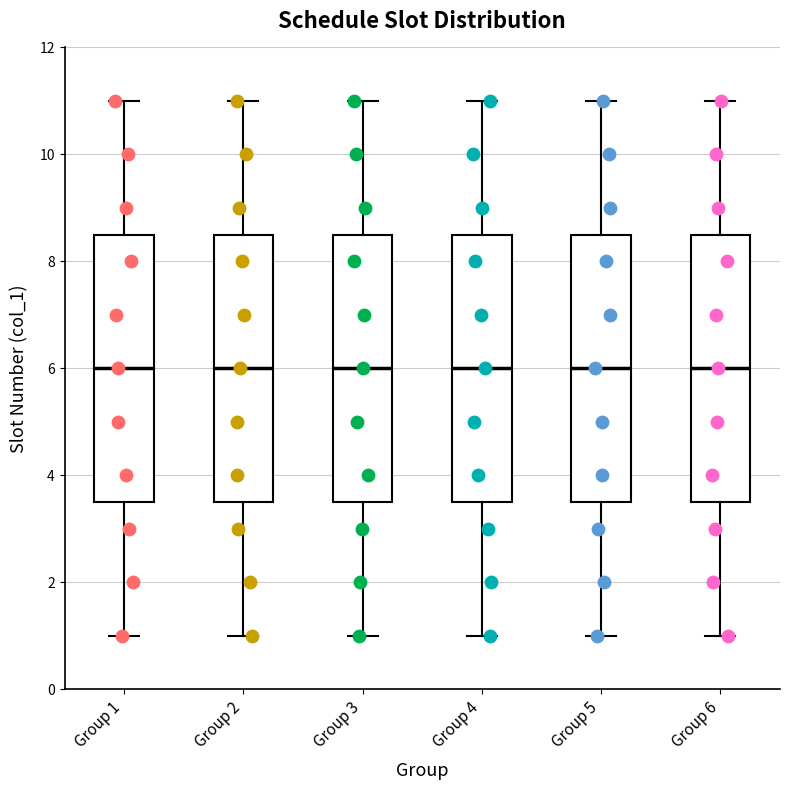

Reading left to right, transcribe this box plot: for each box, give where its median line is, the range the box spans, and where its two whiskers end, as read against the y-axis. The values are not printed on the chart, so give them approximately, as read against the axis.

Group 1: median 6.0, box 3.6 to 8.6, whiskers 1.0 to 11.0
Group 2: median 6.0, box 3.6 to 8.6, whiskers 1.0 to 11.0
Group 3: median 6.0, box 3.6 to 8.6, whiskers 1.0 to 11.0
Group 4: median 6.0, box 3.6 to 8.6, whiskers 1.0 to 11.0
Group 5: median 6.0, box 3.6 to 8.6, whiskers 1.0 to 11.0
Group 6: median 6.0, box 3.6 to 8.6, whiskers 1.0 to 11.0